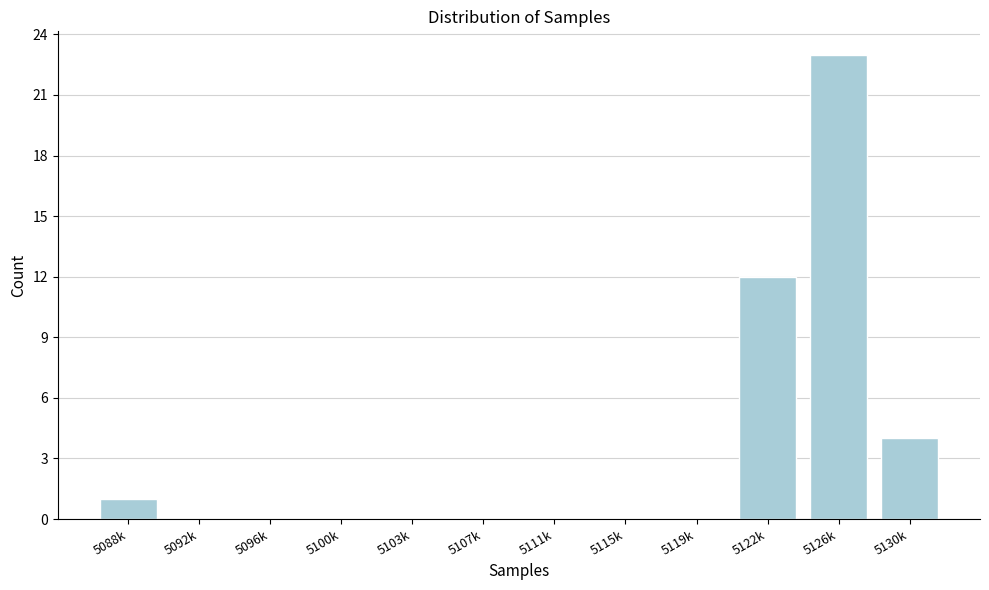

Reading right to left, list all the values displayed in this chart.

5130k=4	5126k=23	5122k=12	5119k=0	5115k=0	5111k=0	5107k=0	5103k=0	5100k=0	5096k=0	5092k=0	5088k=1